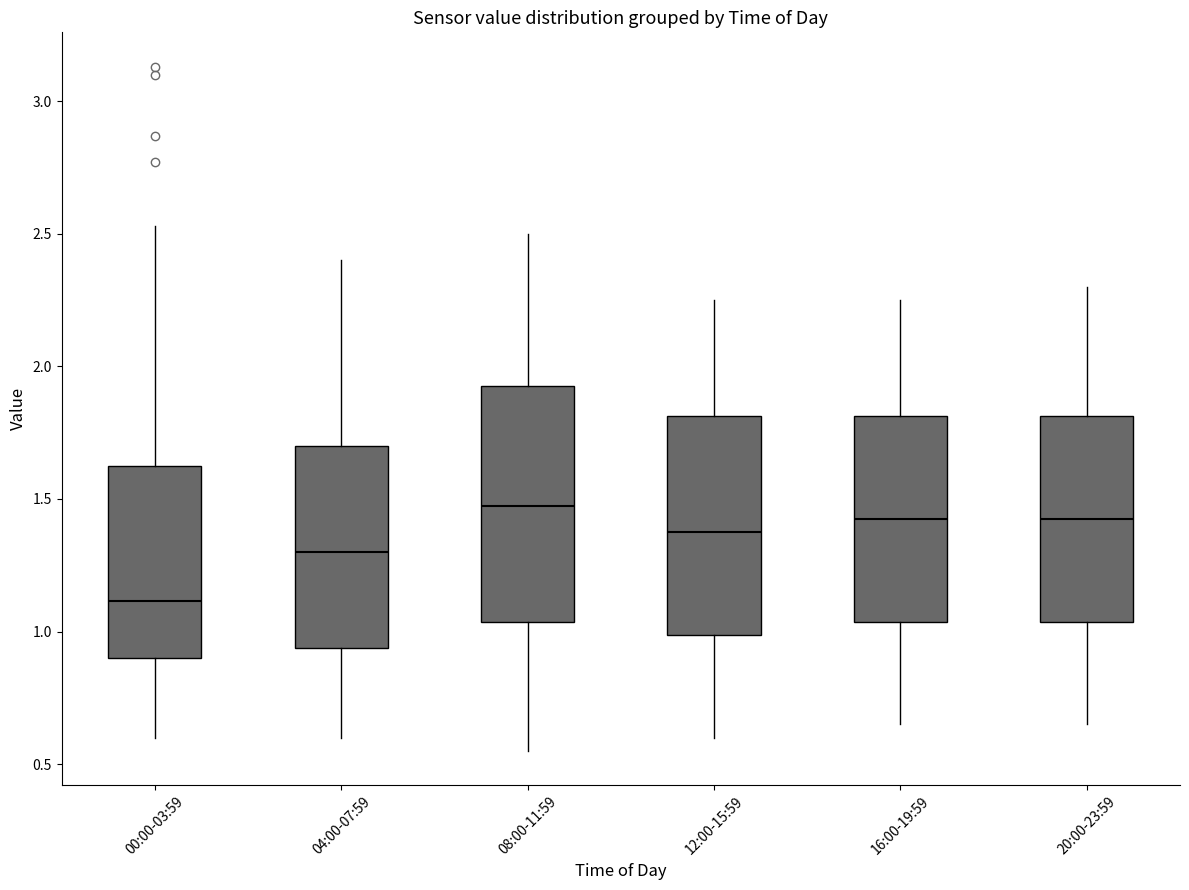

Which box's median line is the highest?

08:00-11:59